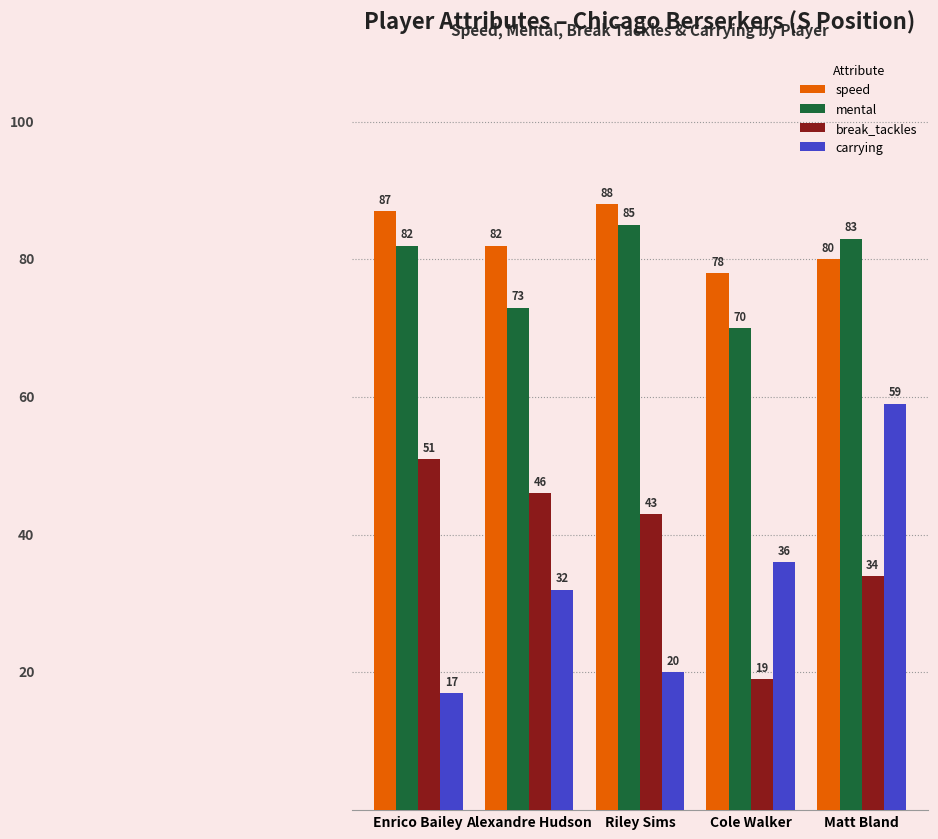

How many data points in carrying are less than 32?

2